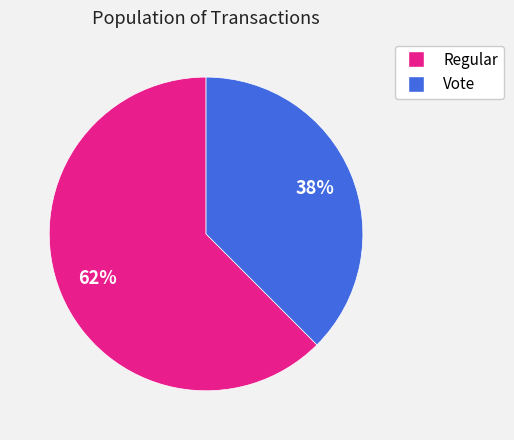

What percentage is the Vote slice, to the nearest percent?

38%